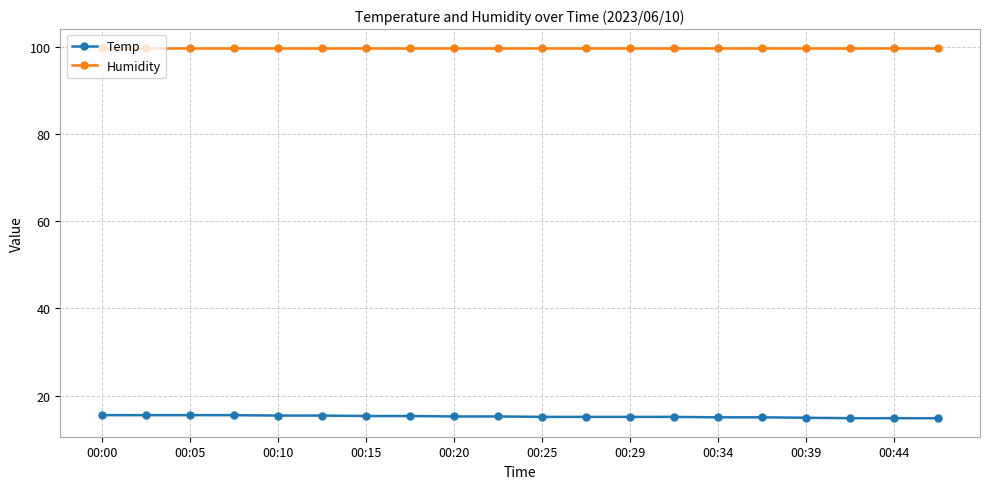

True or false: Humidity and Temp cross at least once.

False